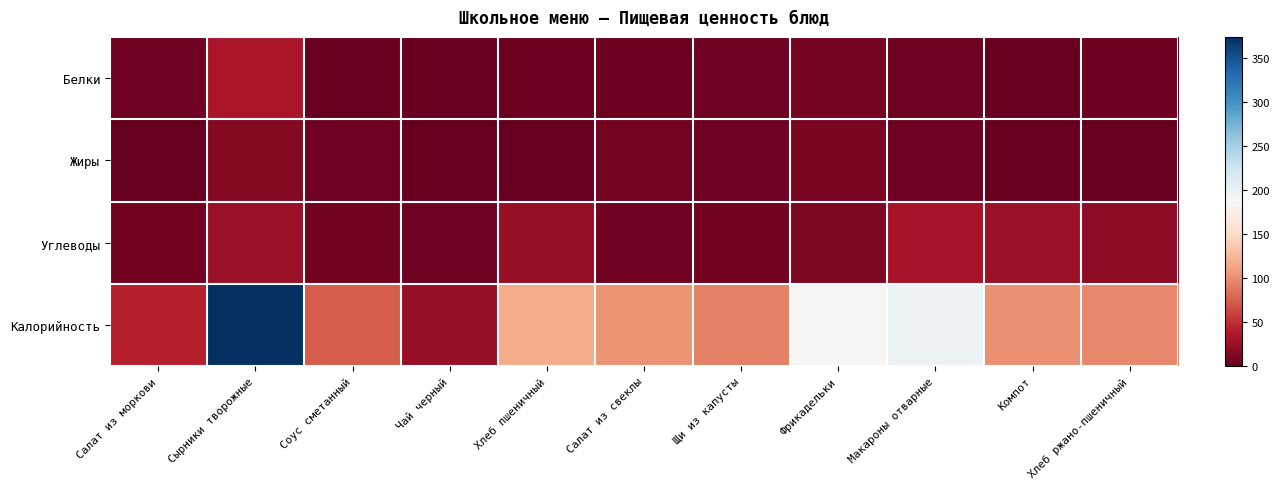

Between Салат из моркови and Чай черный, which is larger?

Салат из моркови